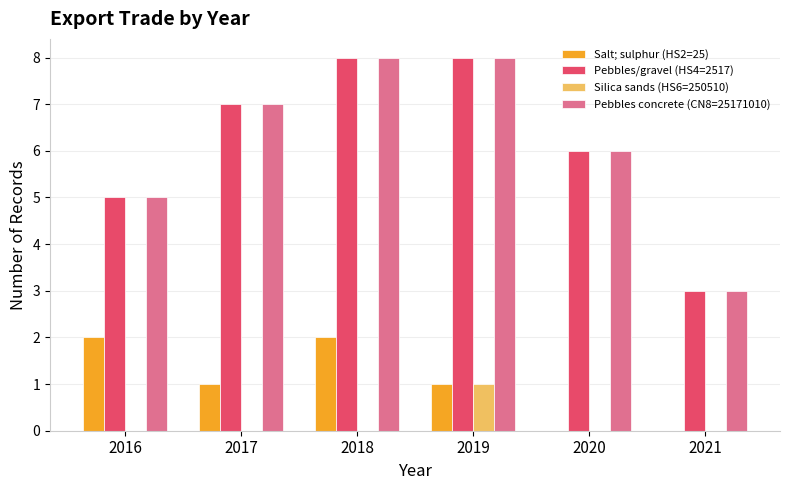

What is the maximum value shown in the chart?

8